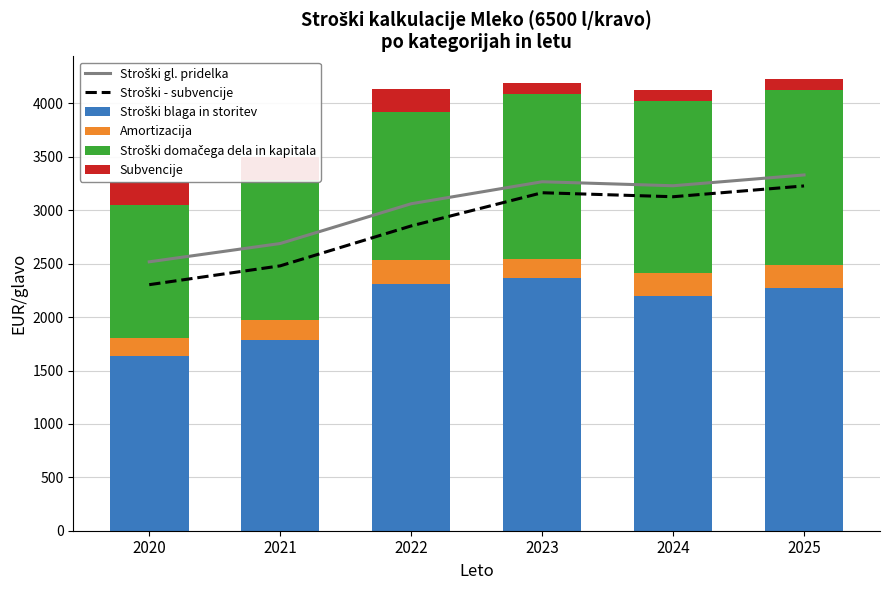

What is the difference between the maximum and minimum values in the Stroški - subvencije series?

924.5